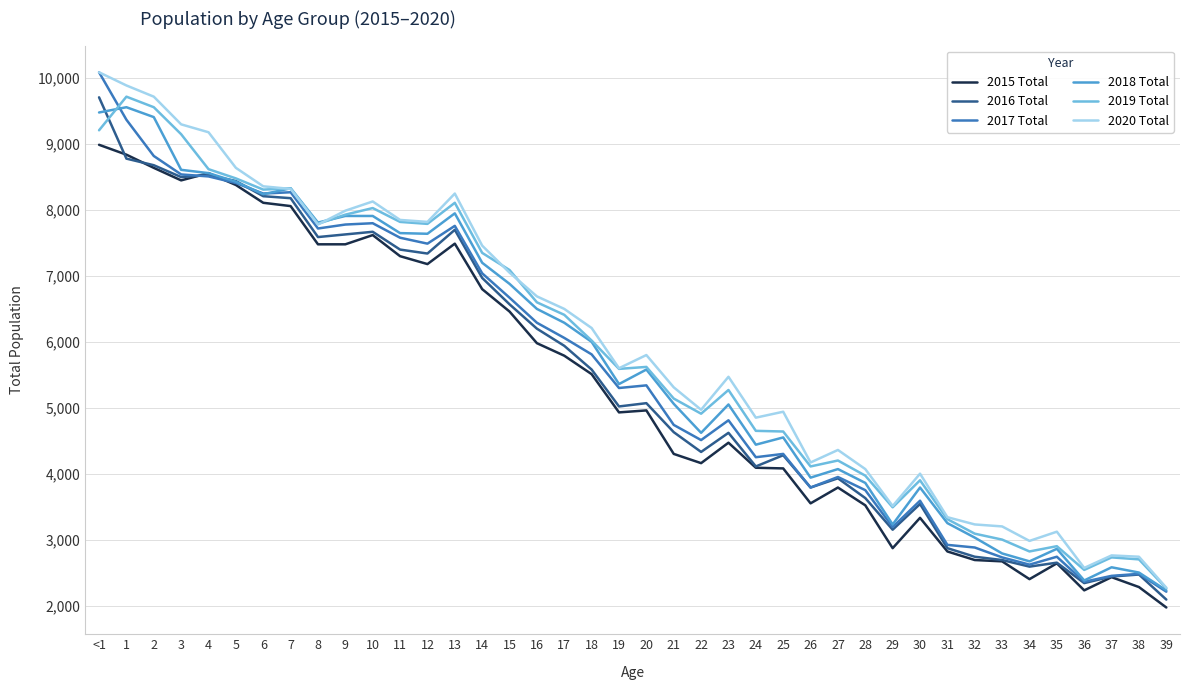

At which category is the sum across all series the highest?

<1